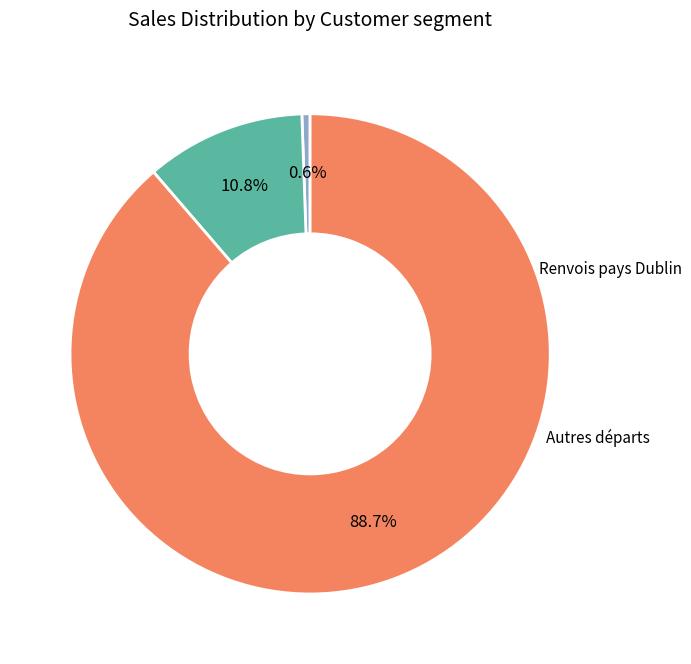

Is there a majority slice in this chart?

Yes